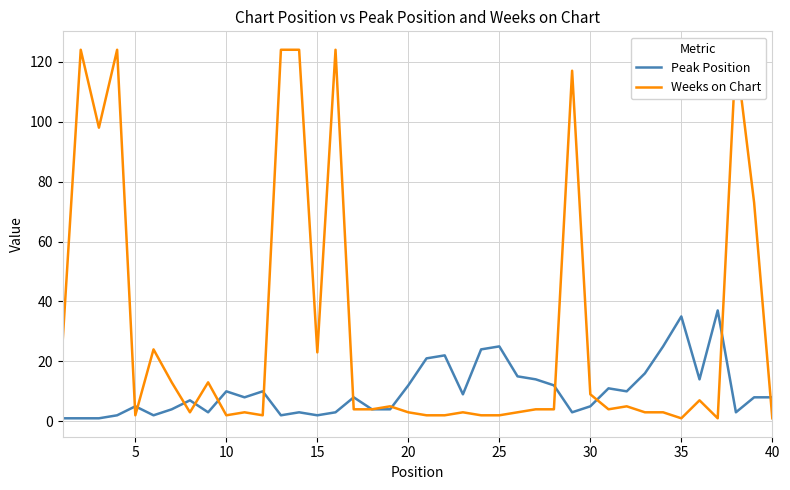

Rank the series by their average value, from lowest to highest.

Peak Position, Weeks on Chart